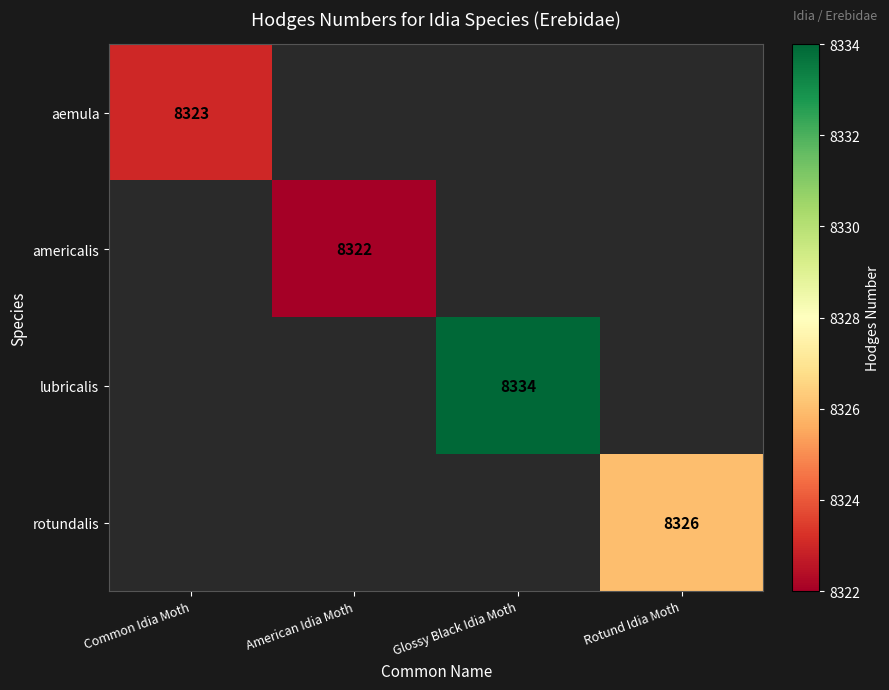

True or false: americalis has a value of 12563 at American Idia Moth.

False